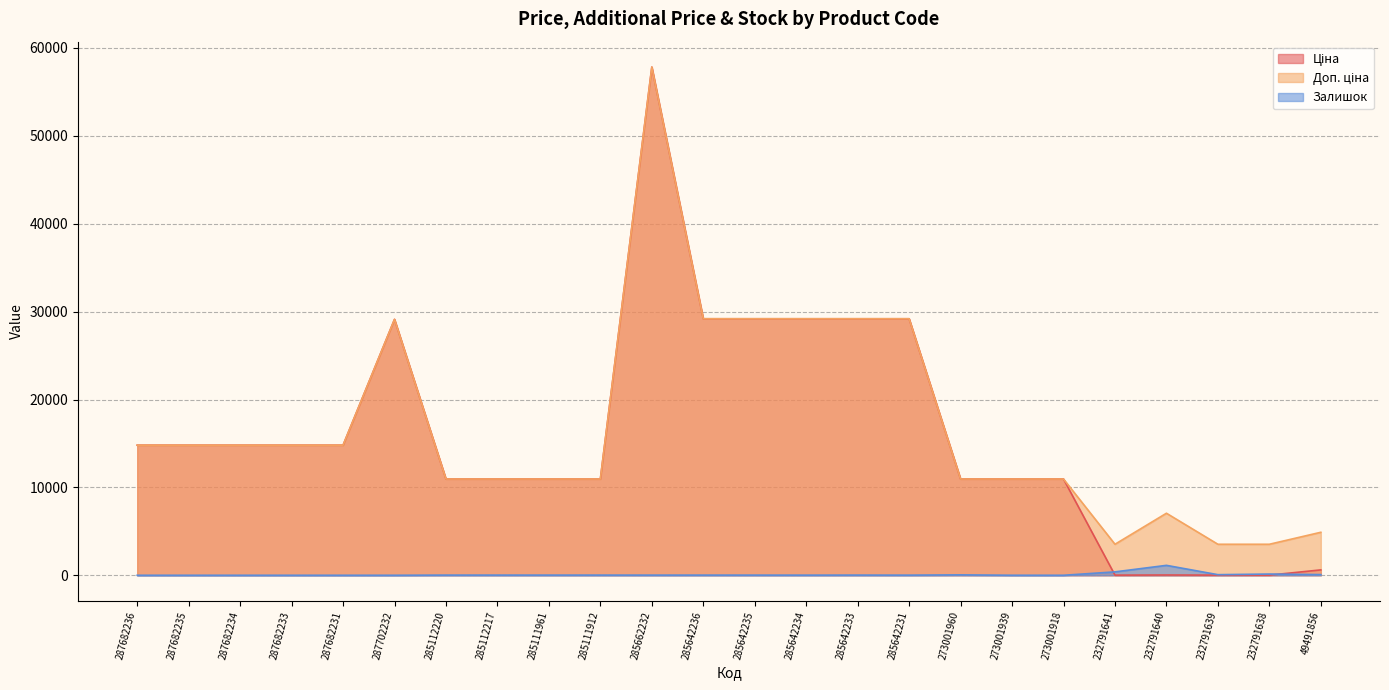

Is it true that Ціна equals 31.4 at 232791640?

True